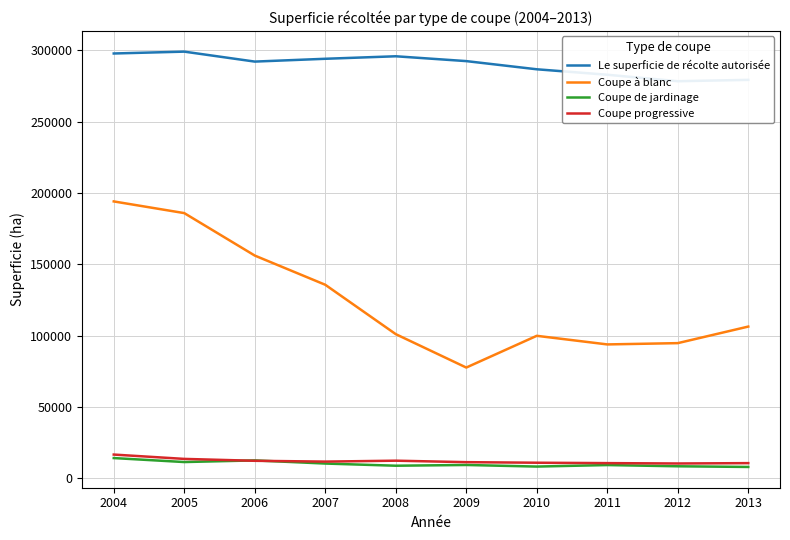

True or false: Le superficie de récolte autorisée and Coupe progressive intersect in this chart.

False